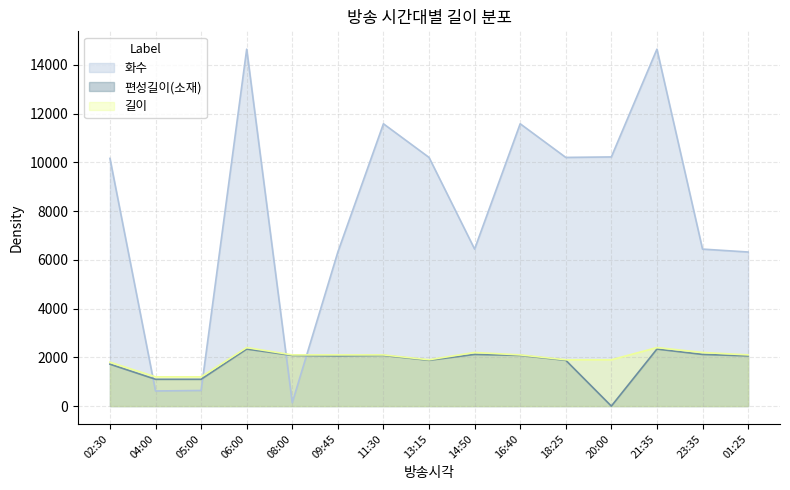

The 길이 series shows 1900 at 18:25. True or false?

True